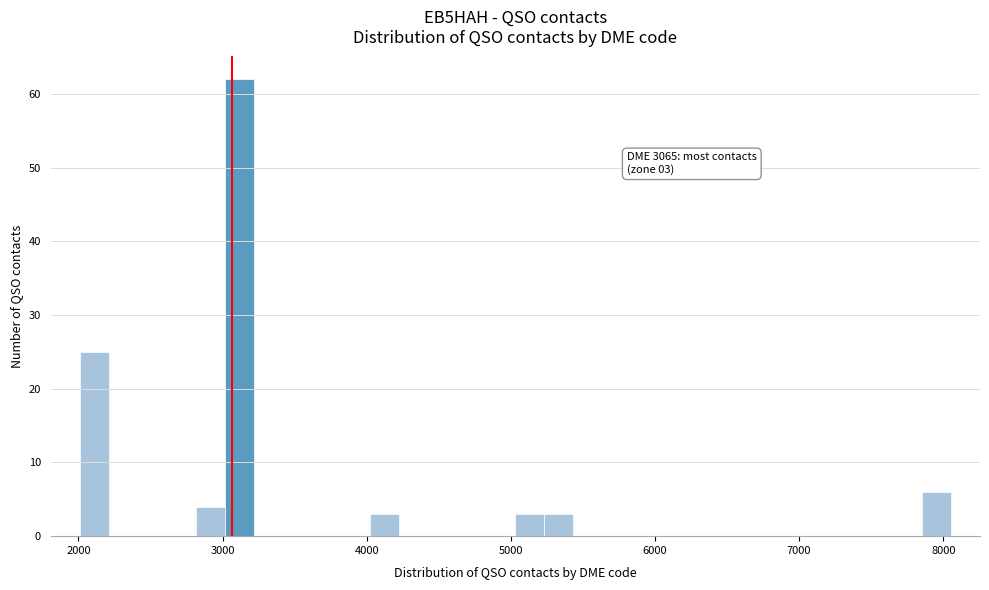

Read against the x-axis, roughly where is the centre of the tallest bar?

3100